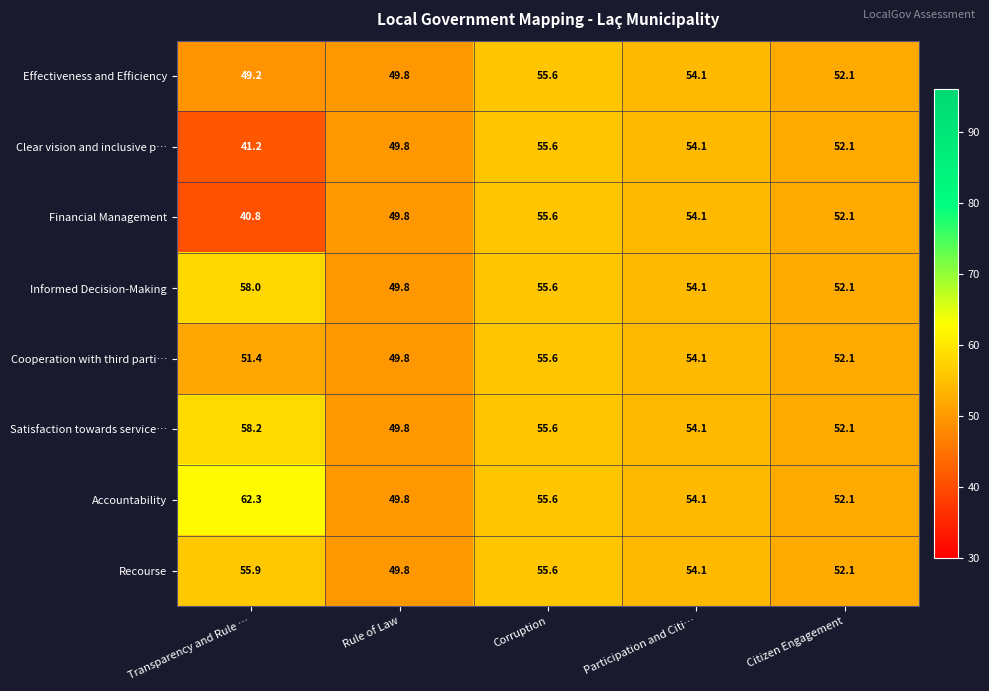

What is the difference between the highest and lowest values at Transparency and Rule …?

21.5